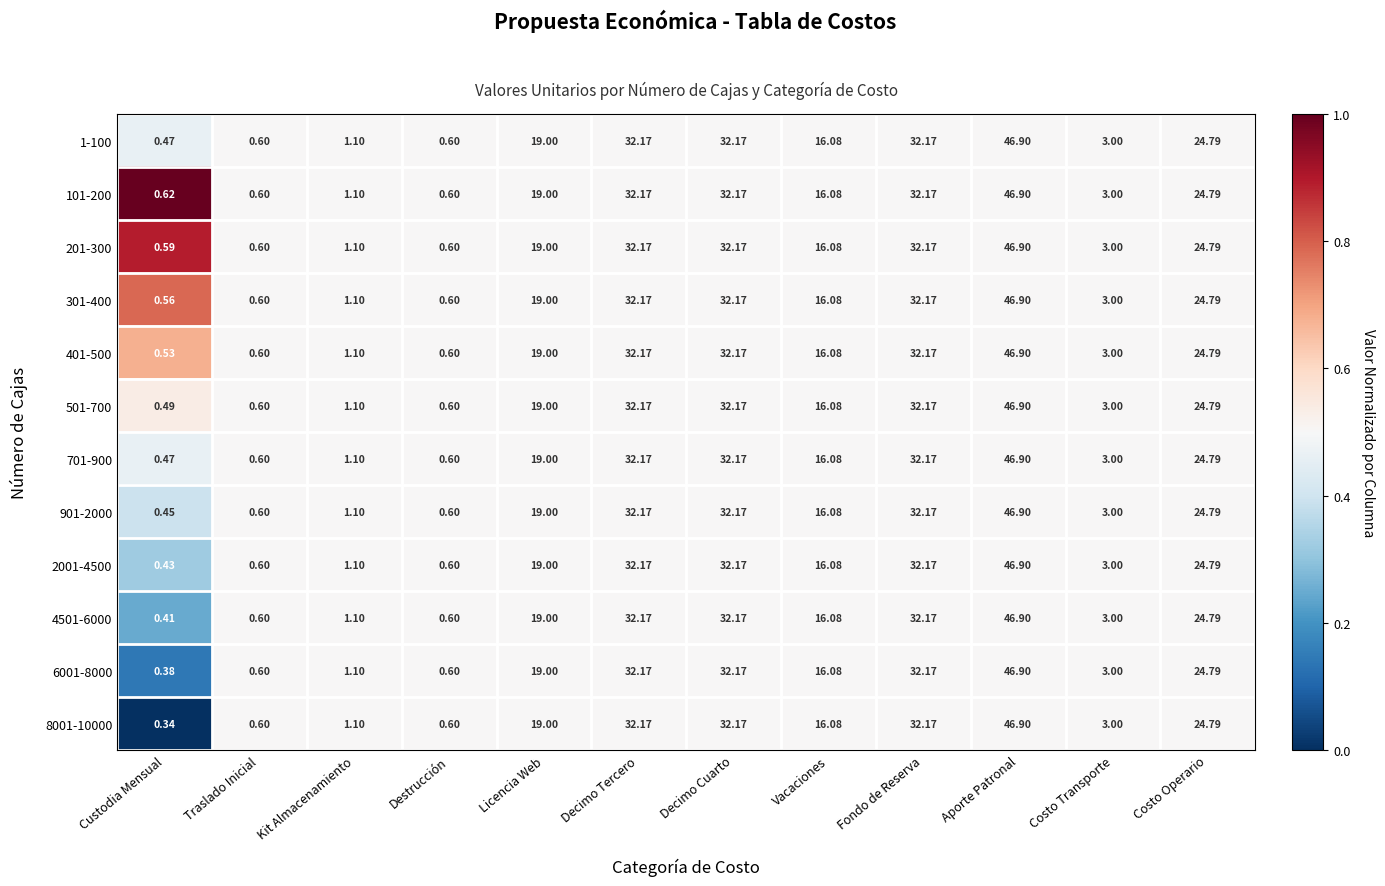

Which category has the highest value in the 901-2000 series?

Aporte Patronal